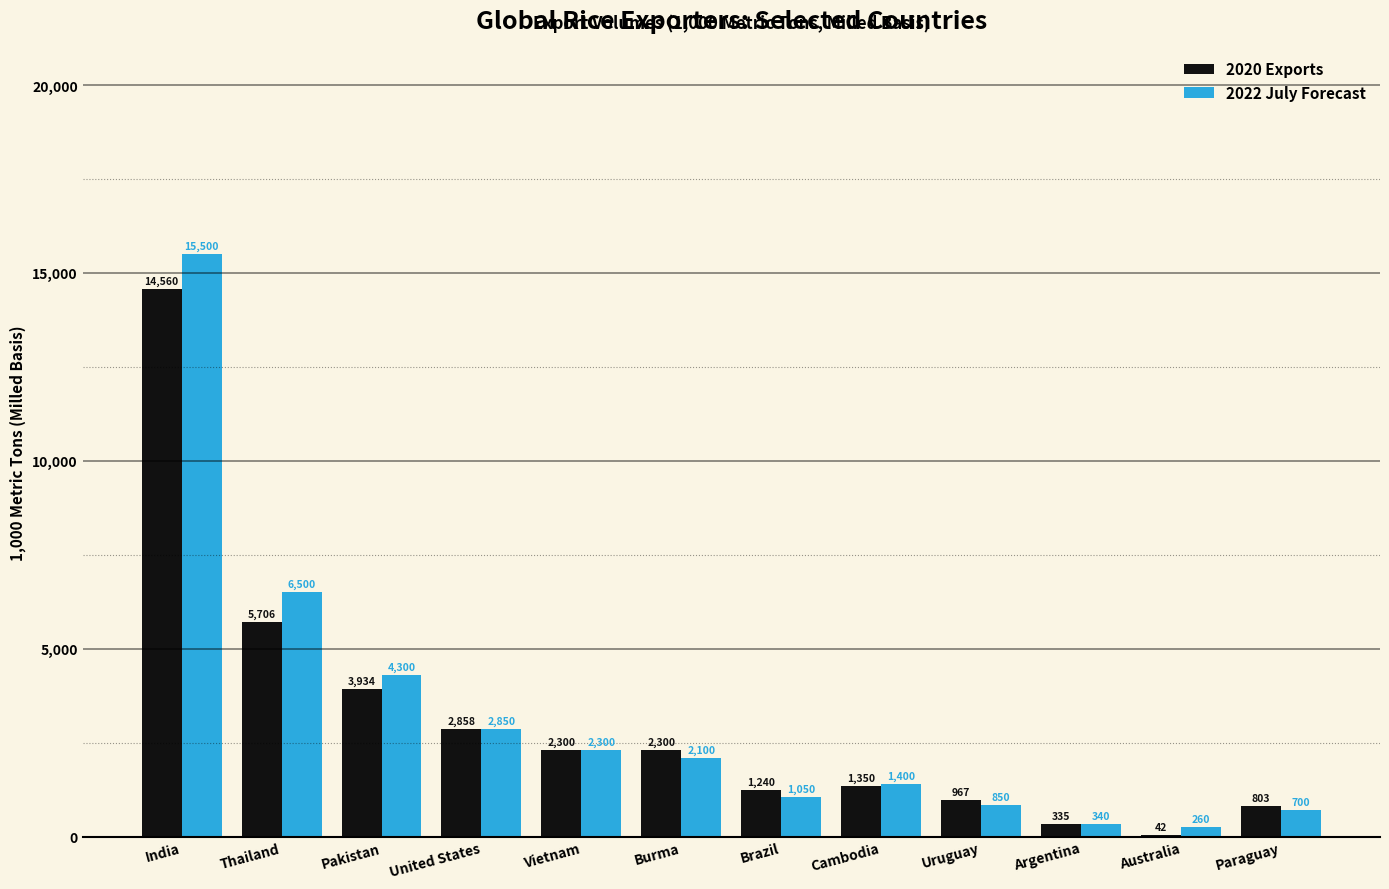

Is the value of 2022 July Forecast at Paraguay greater than the value of 2020 Exports at Brazil?

No